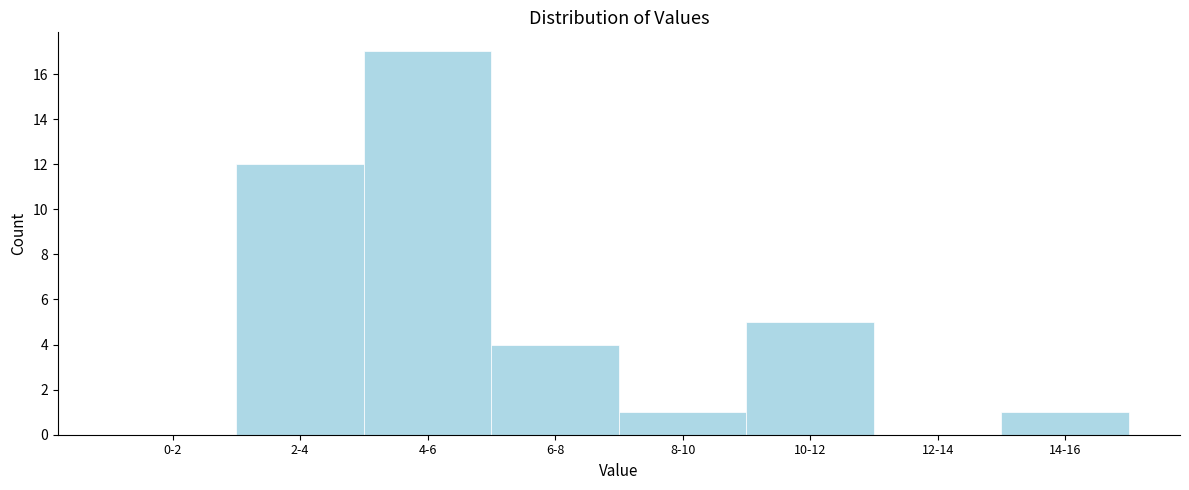

Reading left to right, what are all the values shown in this chart?

0-2=0	2-4=12	4-6=17	6-8=4	8-10=1	10-12=5	12-14=0	14-16=1